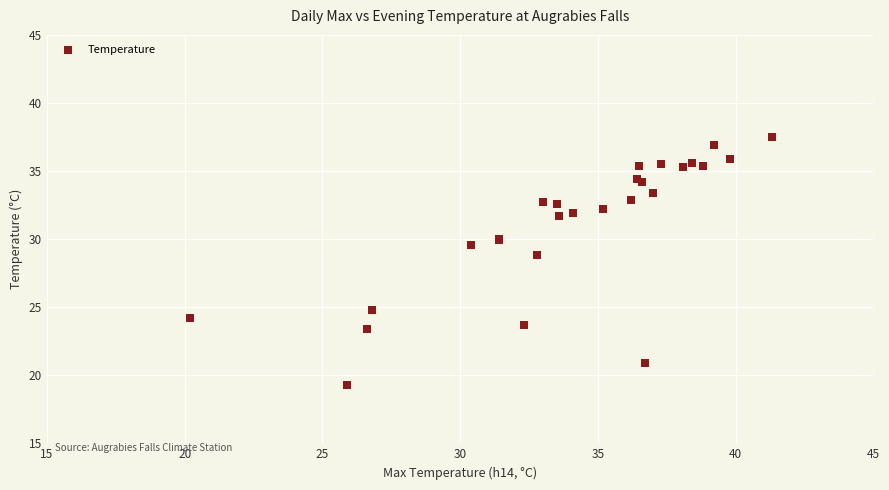

What Y value in the scatter plot is closest to 28?

28.8